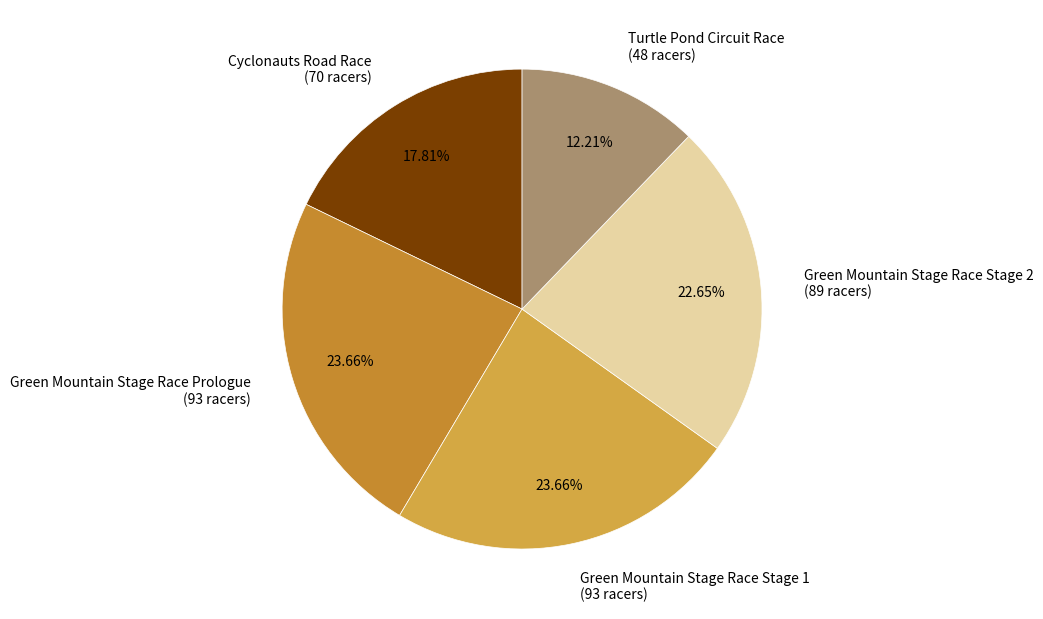

How many slices are in this pie chart?

5